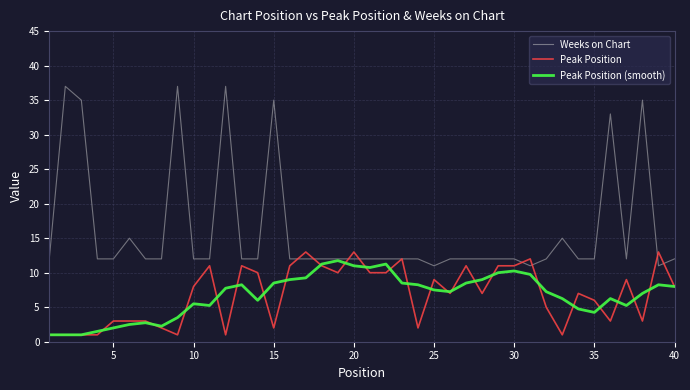

Which series has the largest range (max minus min)?

Weeks on Chart